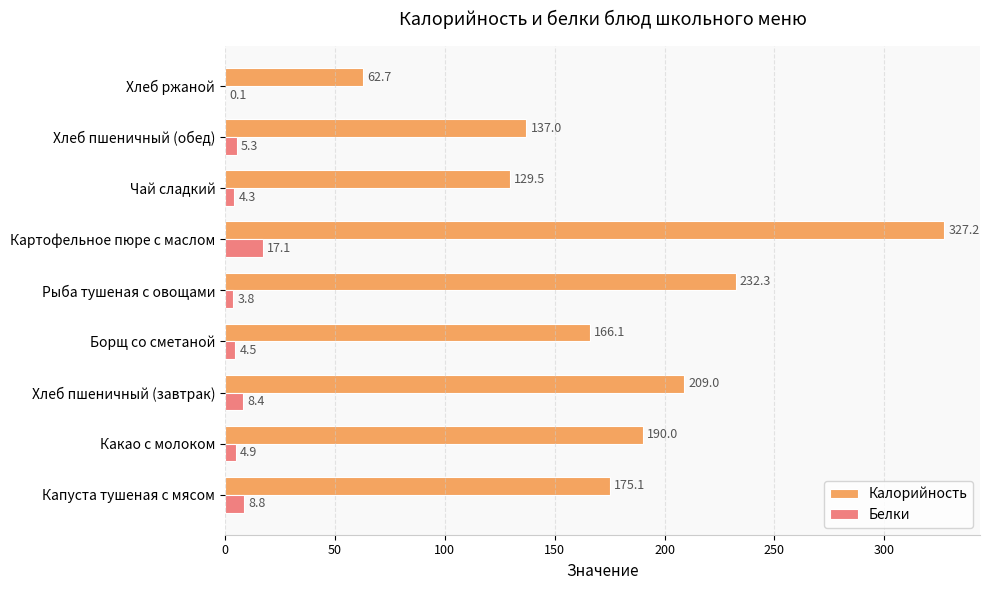

What is the sum of the Калорийность values at Какао с молоком and Картофельное пюре с маслом?

517.2